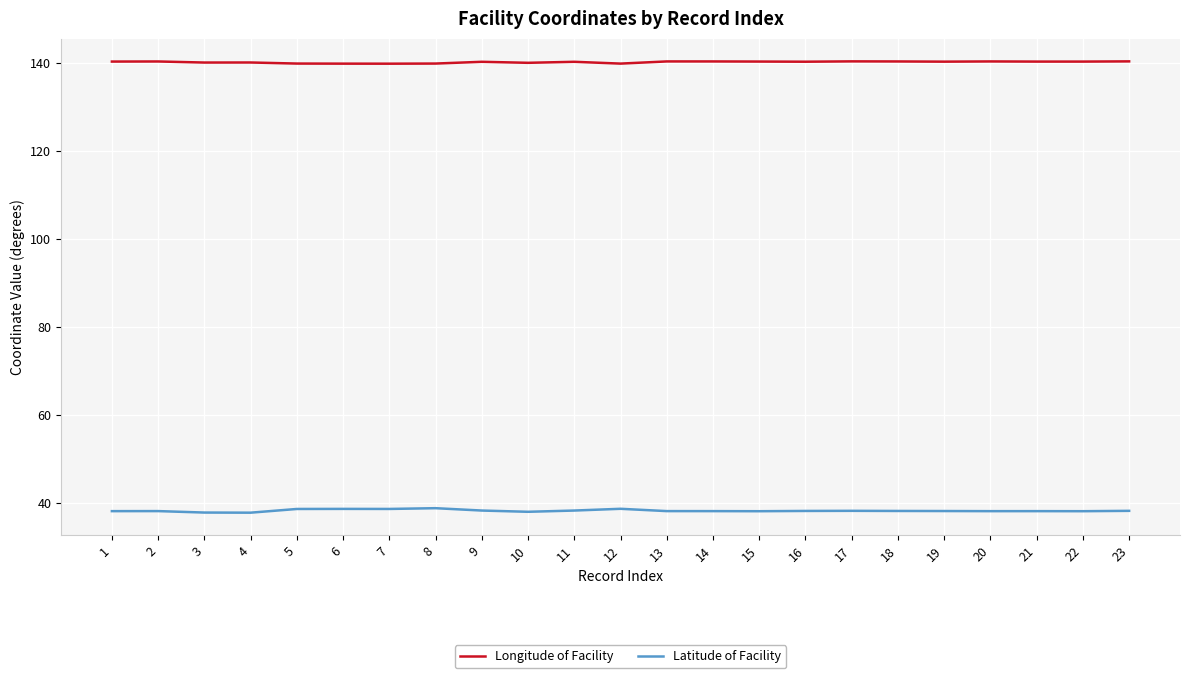

Is the value of Longitude of Facility at 19 greater than the value of Latitude of Facility at 23?

Yes